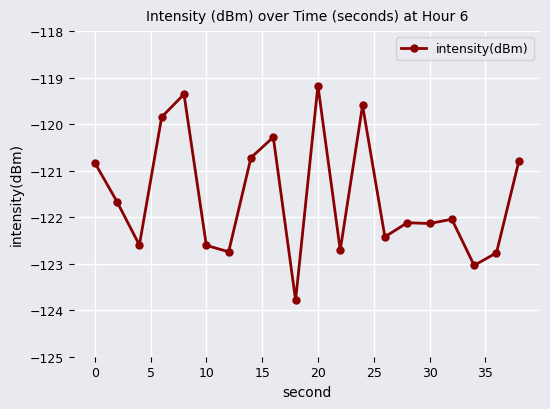

What is the value of the 4th point from the left?

-119.8